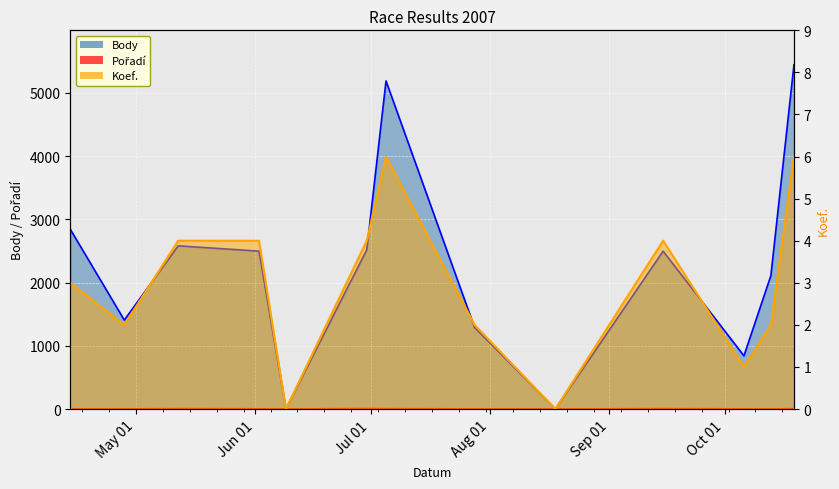

How many interior local valleys does the Body_line series have?

4